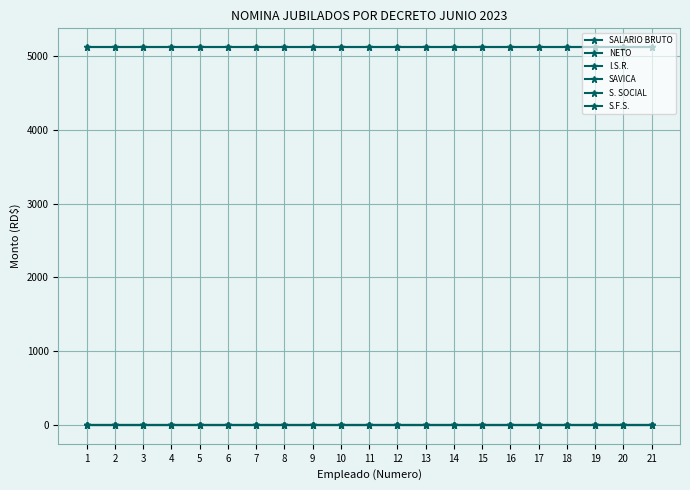

Reading left to right, what are all the values shown in this chart?

SALARIO BRUTO: 1=5117.5	2=5117.5	3=5117.5	4=5117.5	5=5117.5	6=5117.5	7=5117.5	8=5117.5	9=5117.5	10=5117.5	11=5117.5	12=5117.5	13=5117.5	14=5117.5	15=5117.5	16=5117.5	17=5117.5	18=5117.5	19=5117.5	20=5117.5	21=5117.5
NETO: 1=5117.5	2=5117.5	3=5117.5	4=5117.5	5=5117.5	6=5117.5	7=5117.5	8=5117.5	9=5117.5	10=5117.5	11=5117.5	12=5117.5	13=5117.5	14=5117.5	15=5117.5	16=5117.5	17=5117.5	18=5117.5	19=5117.5	20=5117.5	21=5117.5
I.S.R.: 1=0.0	2=0.0	3=0.0	4=0.0	5=0.0	6=0.0	7=0.0	8=0.0	9=0.0	10=0.0	11=0.0	12=0.0	13=0.0	14=0.0	15=0.0	16=0.0	17=0.0	18=0.0	19=0.0	20=0.0	21=0.0
SAVICA: 1=0.0	2=0.0	3=0.0	4=0.0	5=0.0	6=0.0	7=0.0	8=0.0	9=0.0	10=0.0	11=0.0	12=0.0	13=0.0	14=0.0	15=0.0	16=0.0	17=0.0	18=0.0	19=0.0	20=0.0	21=0.0
S. SOCIAL: 1=0.0	2=0.0	3=0.0	4=0.0	5=0.0	6=0.0	7=0.0	8=0.0	9=0.0	10=0.0	11=0.0	12=0.0	13=0.0	14=0.0	15=0.0	16=0.0	17=0.0	18=0.0	19=0.0	20=0.0	21=0.0
S.F.S.: 1=0.0	2=0.0	3=0.0	4=0.0	5=0.0	6=0.0	7=0.0	8=0.0	9=0.0	10=0.0	11=0.0	12=0.0	13=0.0	14=0.0	15=0.0	16=0.0	17=0.0	18=0.0	19=0.0	20=0.0	21=0.0